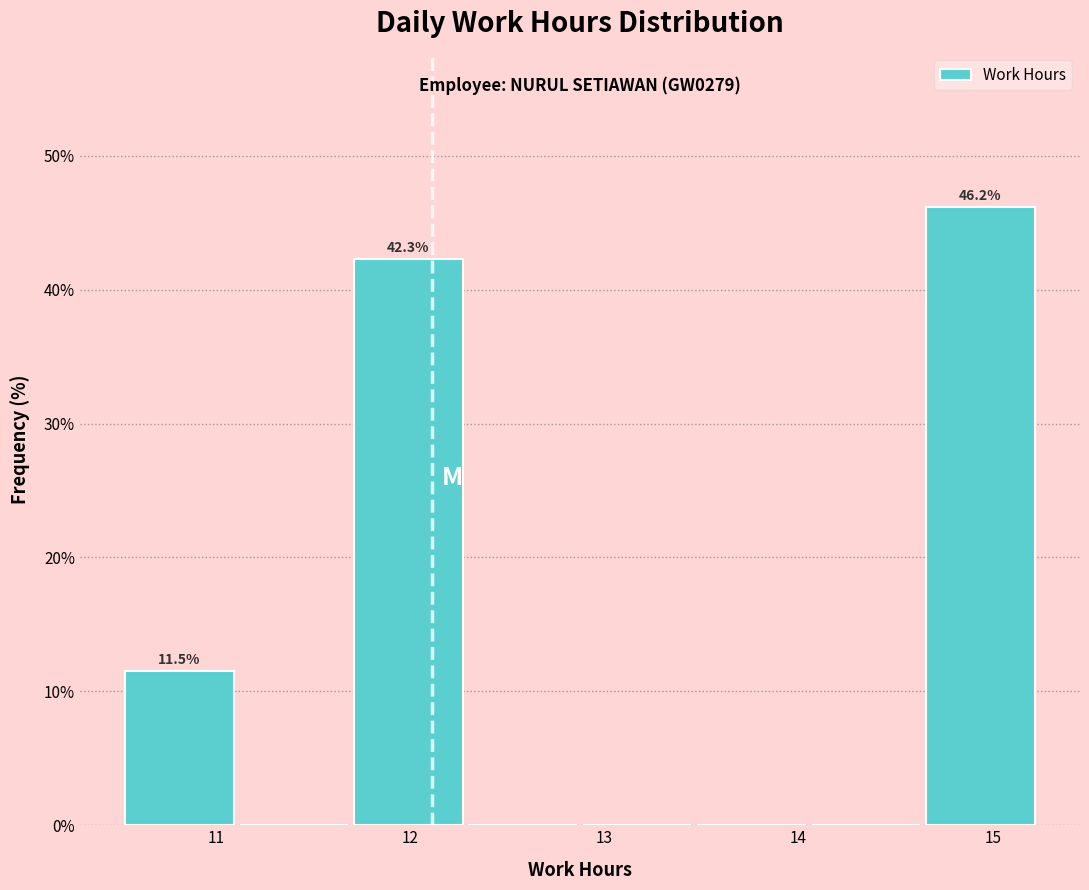

Which range on the x-axis has the tallest bar?

14.6 to 15.2